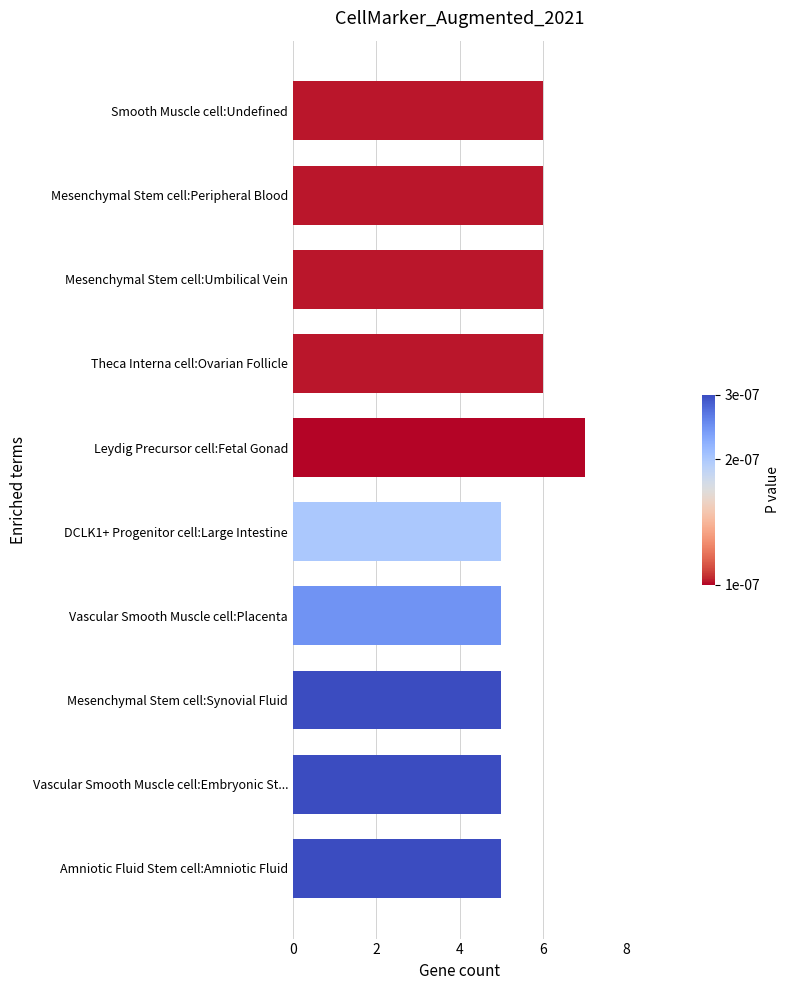

The chart shows a value of 6 at Smooth Muscle cell:Undefined. True or false?

True